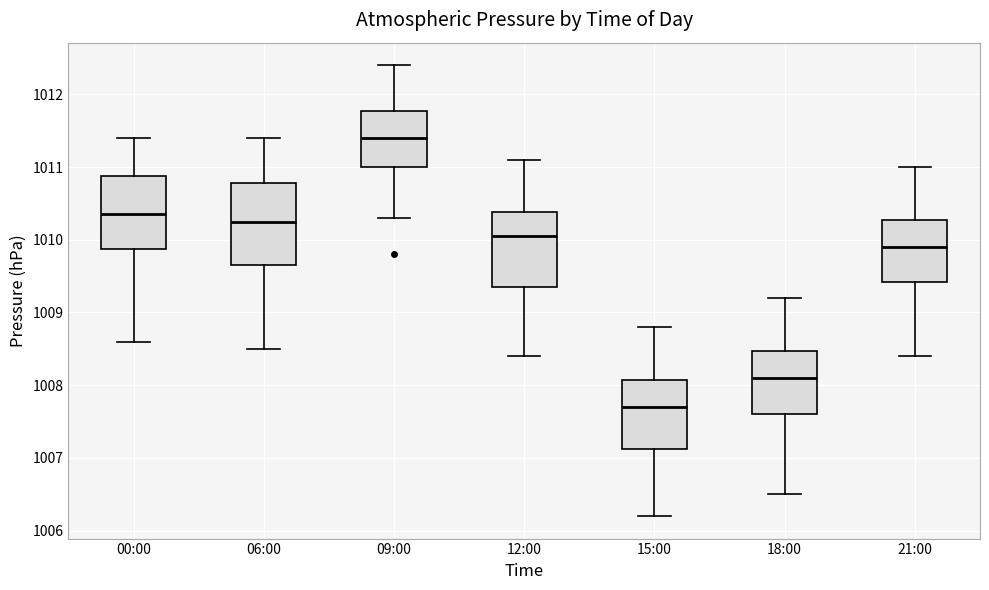

Which box's median line is the highest?

09:00